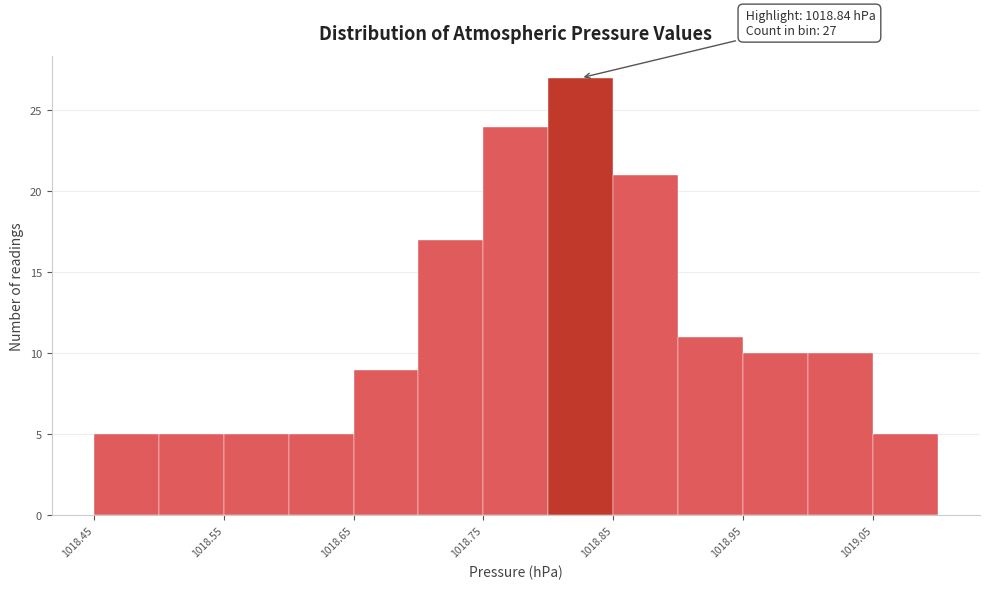

Which range on the x-axis has the tallest bar?

1018.80 to 1018.85